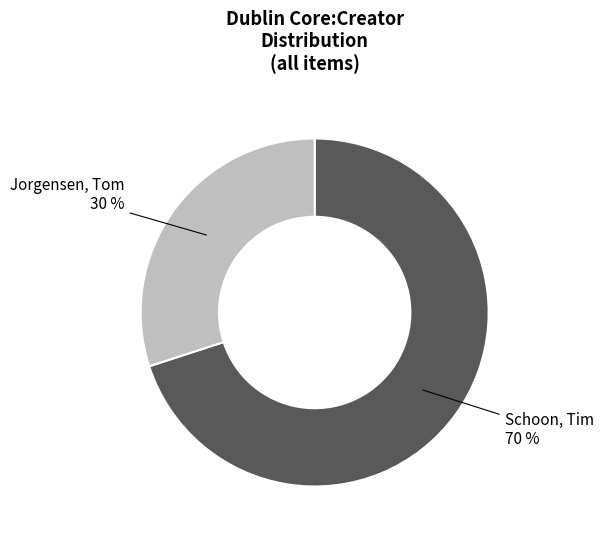

To the nearest percent, what is the average slice percentage?

50%